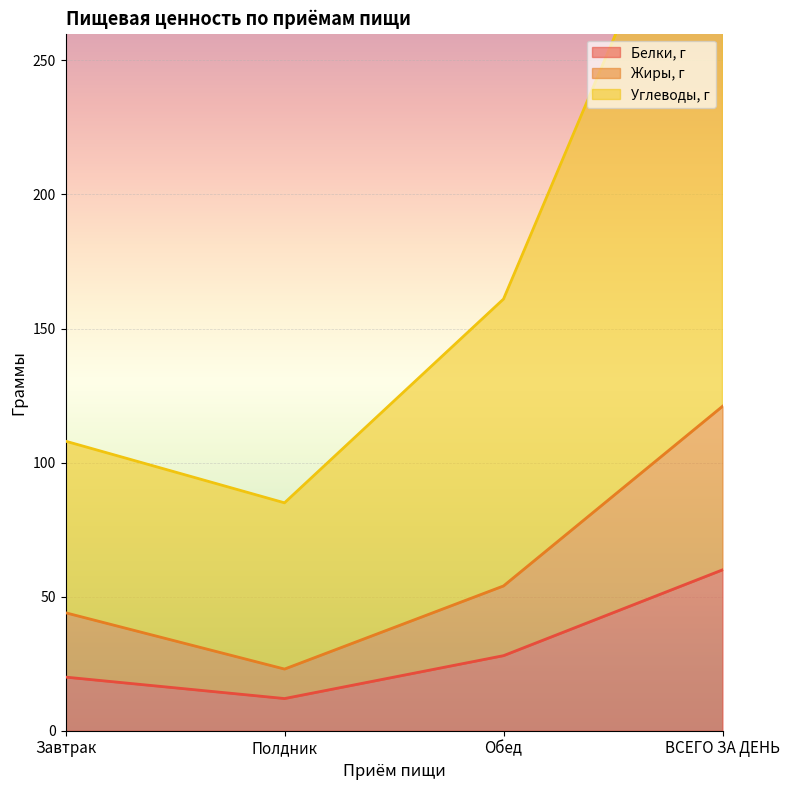

Reading left to right, list all the values displayed in this chart.

Белки, г: Завтрак=20	Полдник=12	Обед=28	ВСЕГО ЗА ДЕНЬ=60
Жиры, г: Завтрак=44	Полдник=23	Обед=54	ВСЕГО ЗА ДЕНЬ=121
Углеводы, г: Завтрак=108	Полдник=85	Обед=161	ВСЕГО ЗА ДЕНЬ=354